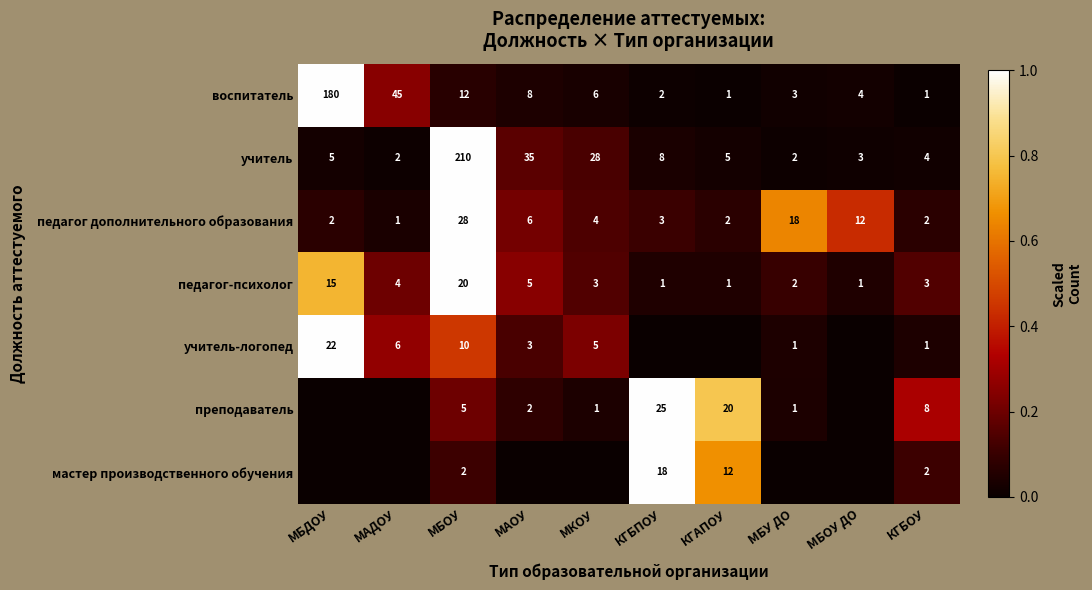

The учитель-логопед series shows 5 at МКОУ. True or false?

True